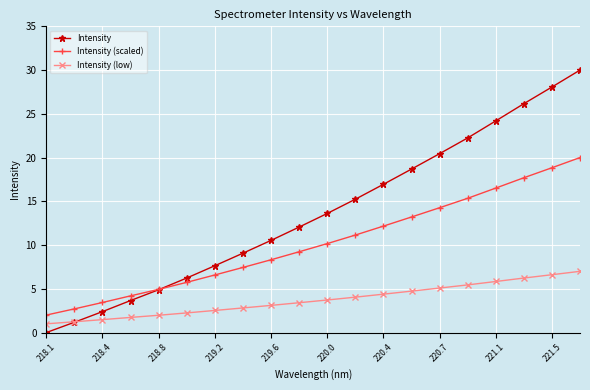

True or false: Intensity (scaled) and Intensity cross at least once.

True